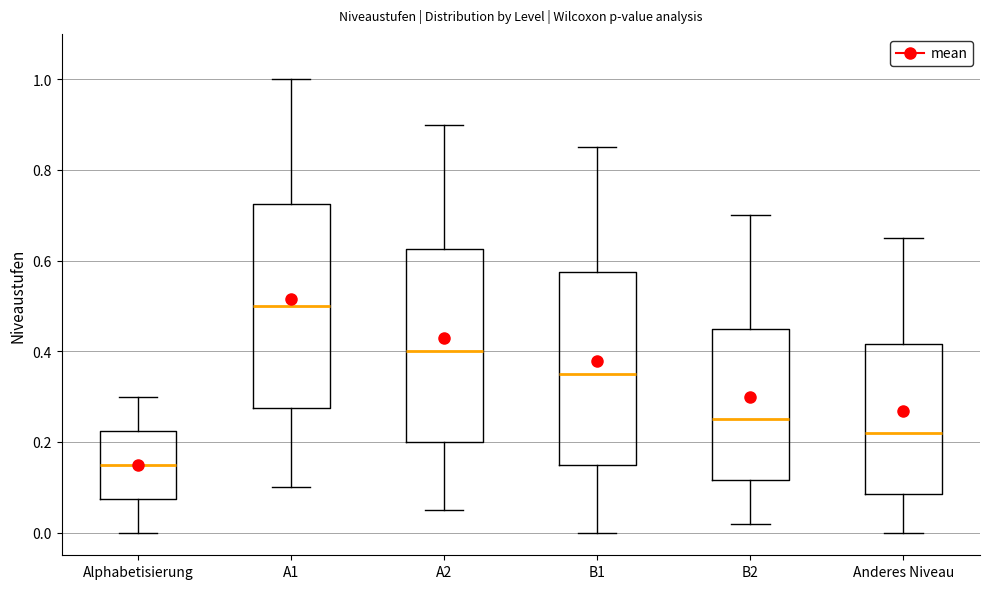

Reading left to right, transcribe this box plot: for each box, give where its median line is, the range the box spans, and where its two whiskers end, as read against the y-axis. The values are not printed on the chart, so give them approximately, as read against the axis.

Alphabetisierung: median 0.16, box 0.08 to 0.22, whiskers 0.00 to 0.30
A1: median 0.50, box 0.28 to 0.72, whiskers 0.10 to 1.00
A2: median 0.40, box 0.20 to 0.62, whiskers 0.06 to 0.90
B1: median 0.36, box 0.16 to 0.58, whiskers 0.00 to 0.86
B2: median 0.26, box 0.12 to 0.46, whiskers 0.02 to 0.70
Anderes Niveau: median 0.22, box 0.08 to 0.42, whiskers 0.00 to 0.66